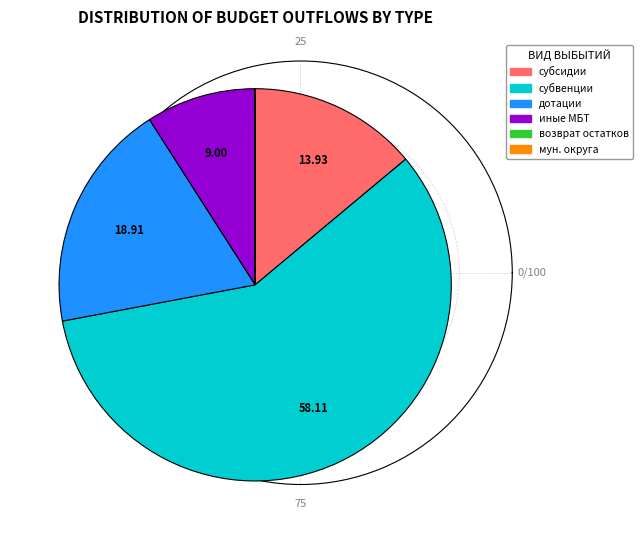

Does any single category account for the majority?

Yes